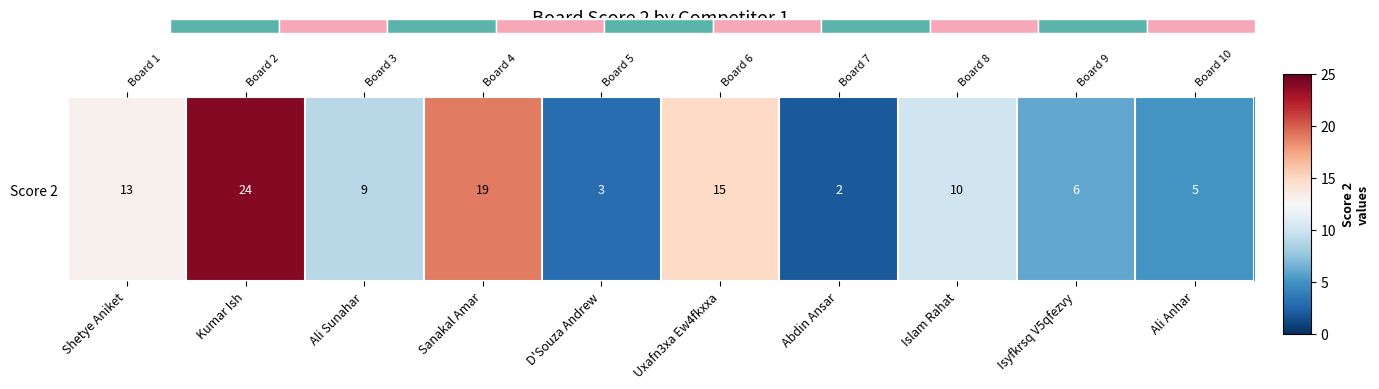

Reading right to left, what are all the values shown in this chart?

5	6	10	2	15	3	19	9	24	13